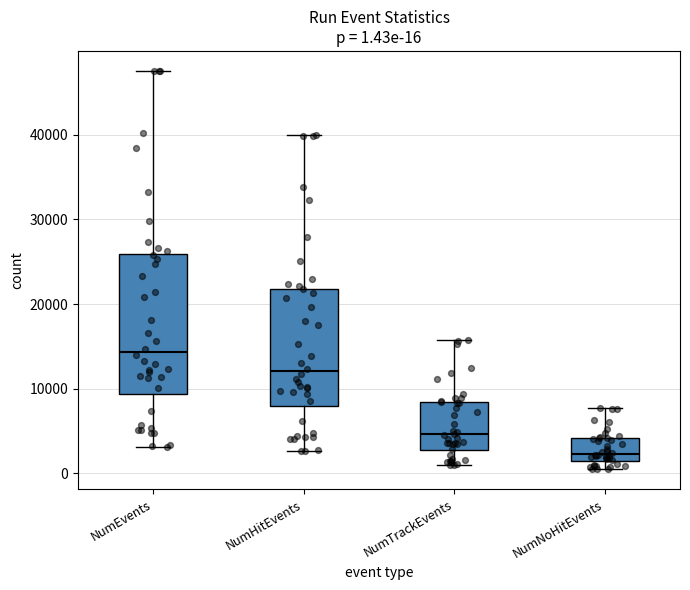

Which box is the tallest, from its lower edge to its upper edge?

NumEvents